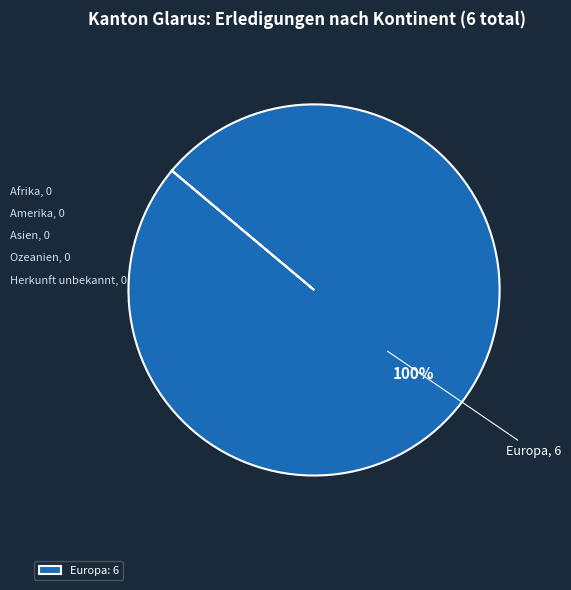

How many slices are in this pie chart?

1